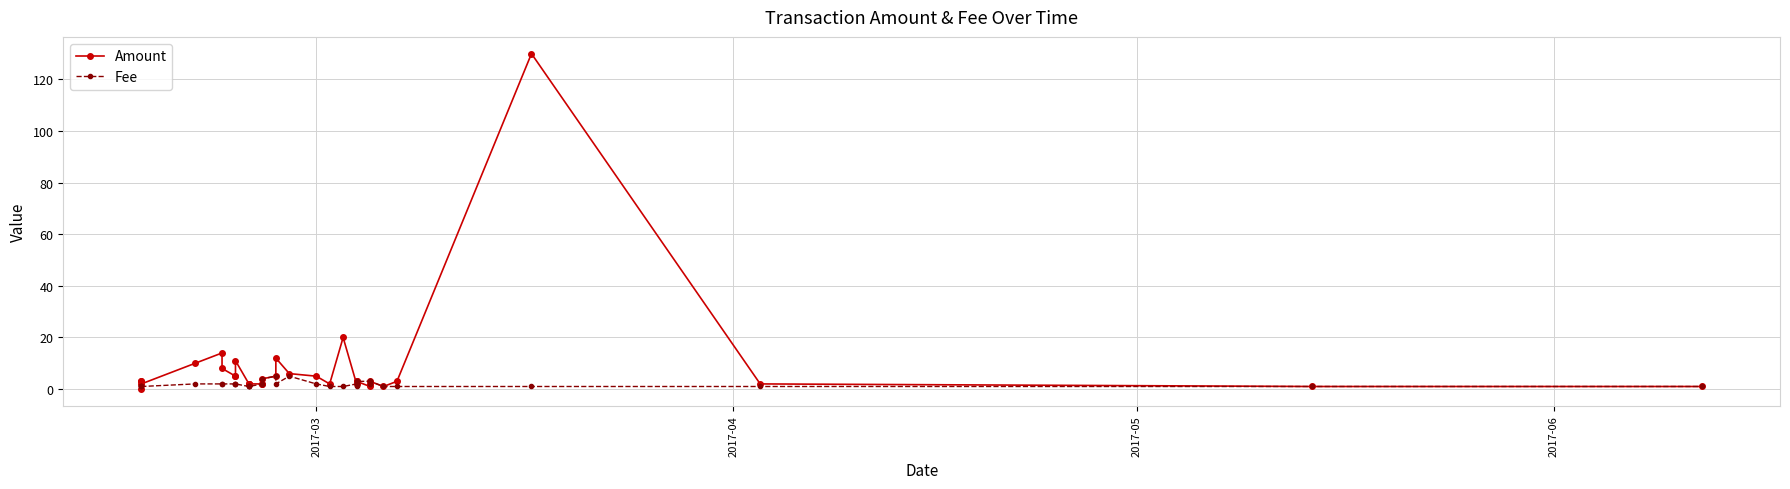

What is the highest value of the Fee series?

5.0